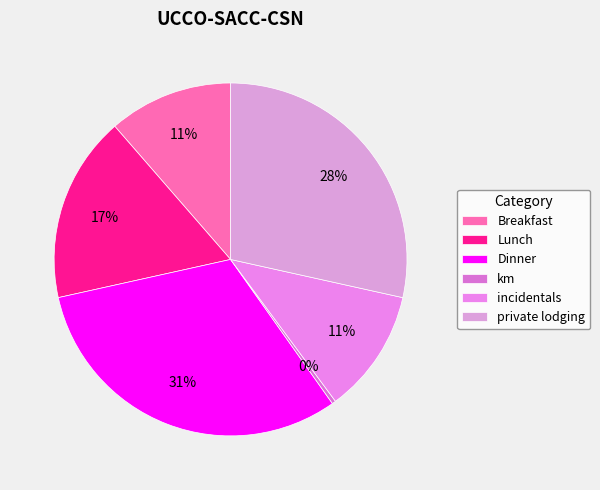

Which category has the smallest portion of the pie?

km